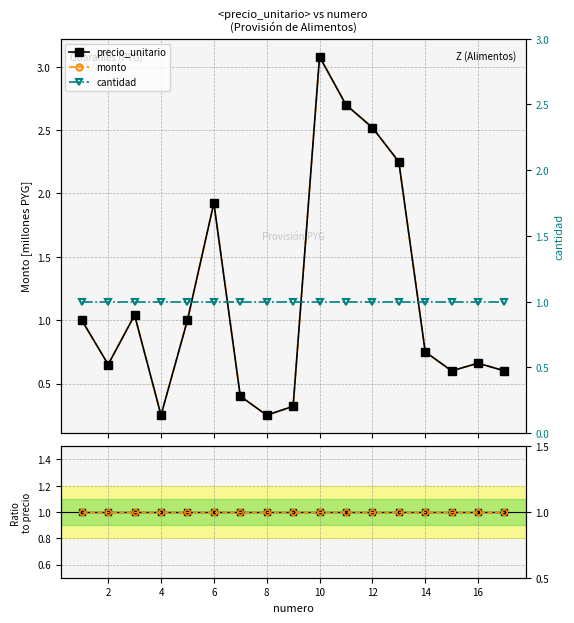

What is the difference between the maximum and minimum values in the monto series?

2.8